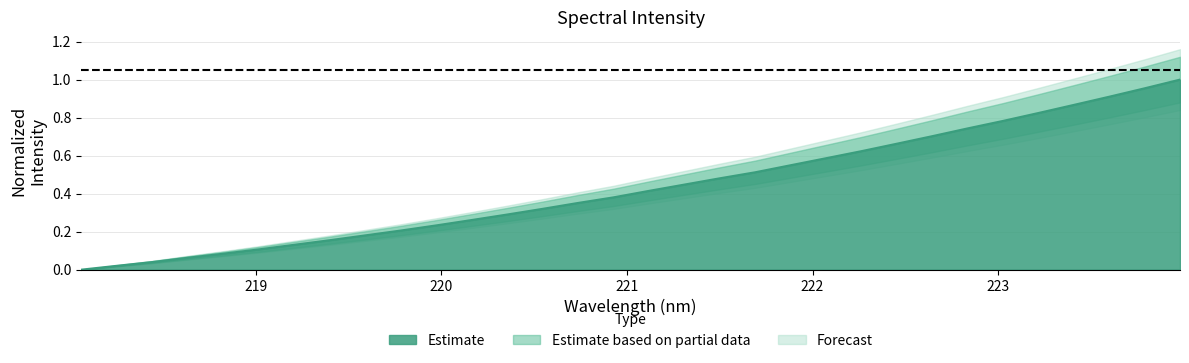

What is the label of the 3rd point from the left?

218.442